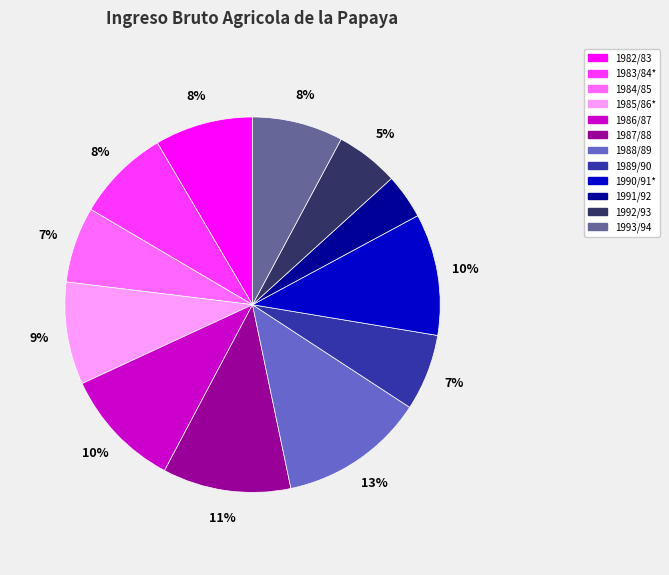

Which slice is the smallest?

1991/92